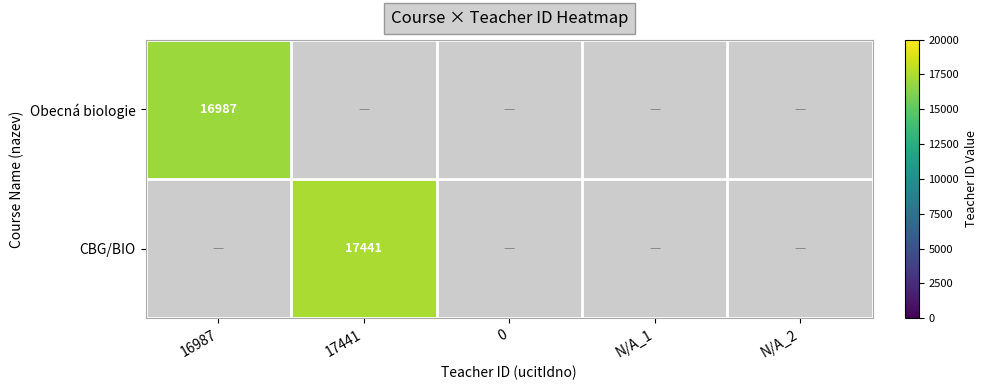

At which category does the chart reach its peak across all series?

17441